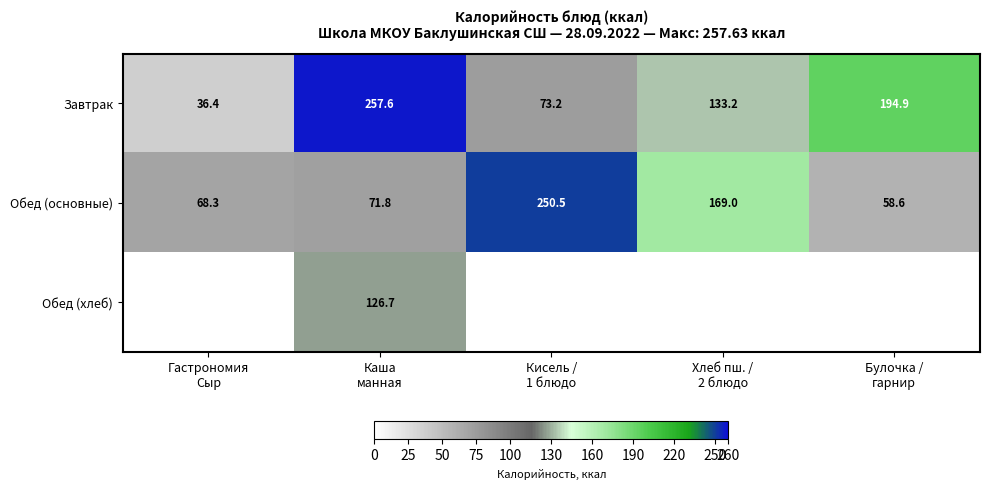

What is the difference between the maximum and minimum values in the Обед (основные) series?

191.9